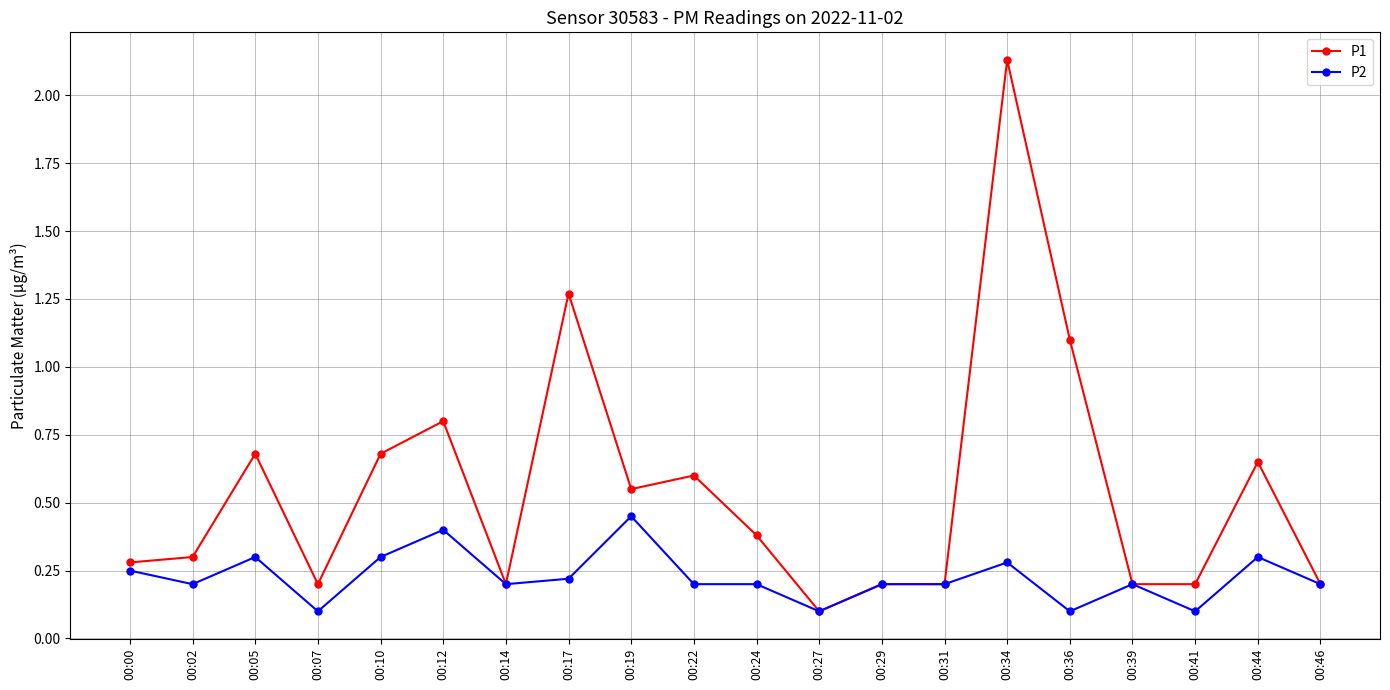

Where is the first local maximum for P1?

00:05